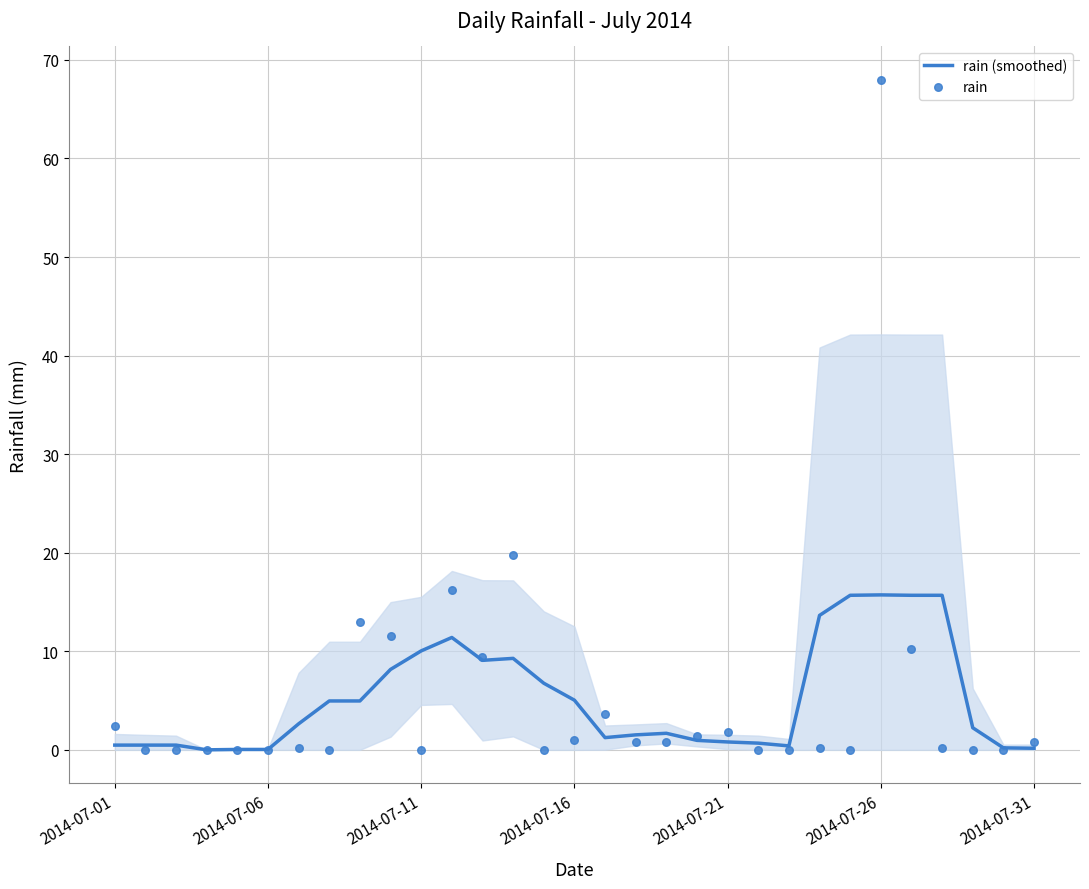

Which series reaches the minimum Y coordinate?

rain (smoothed)